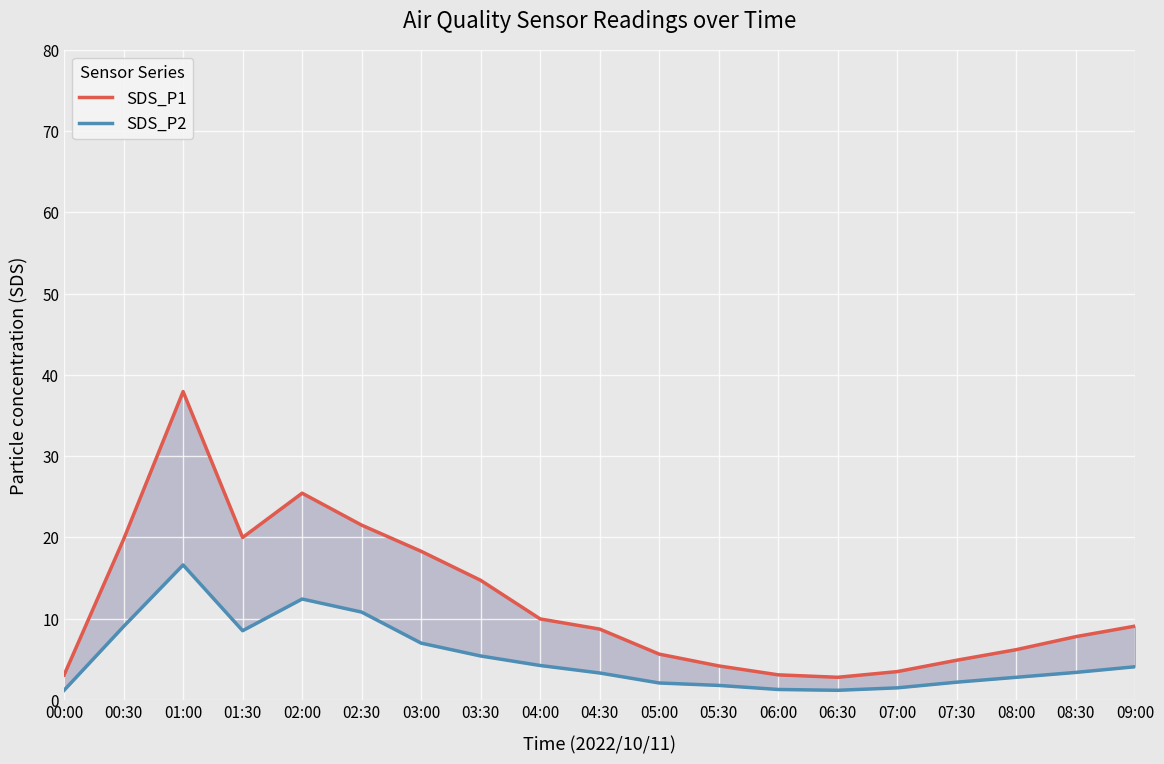

What is the difference between the maximum and second lowest values in the SDS_P2 series?

15.4